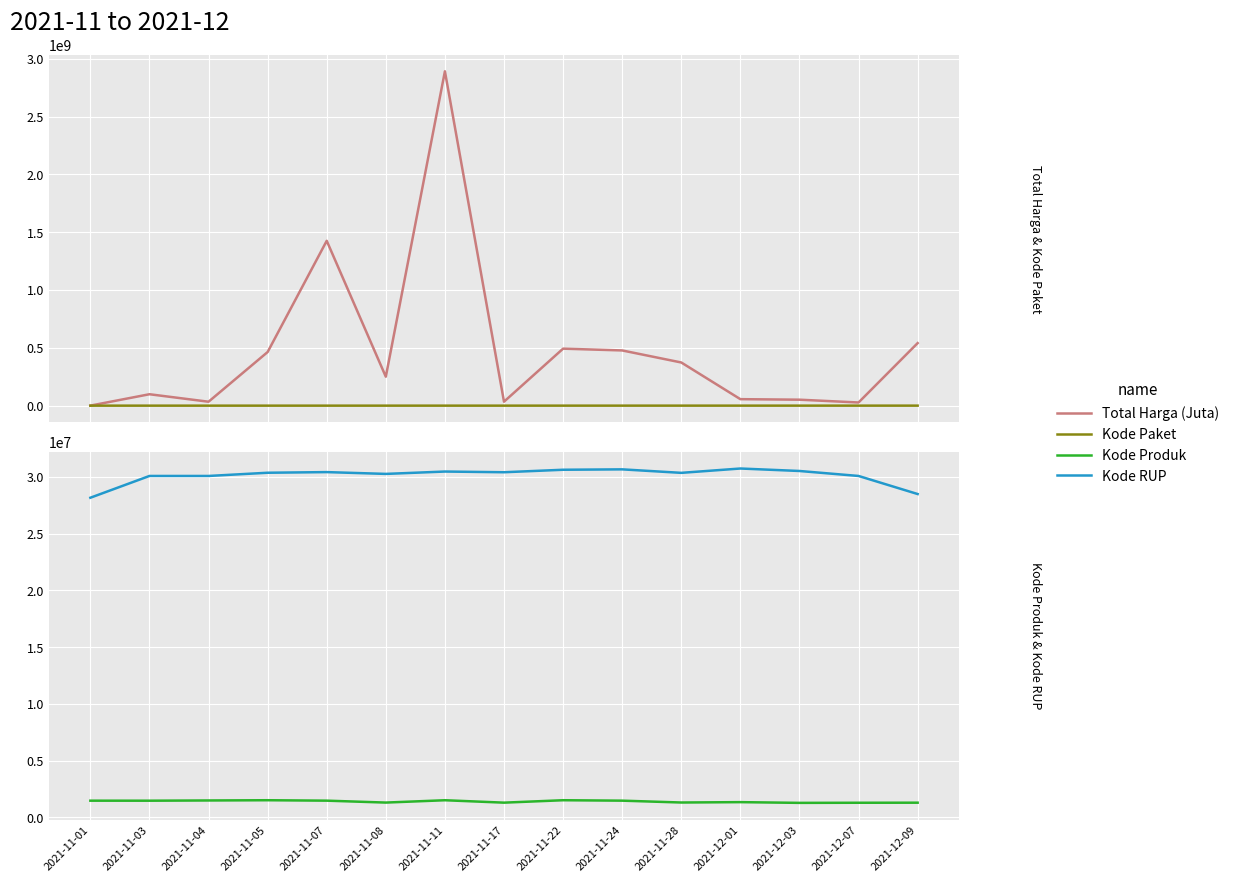

What are all the series names shown in the legend?

Total Harga (Juta), Kode Paket, Kode Produk, Kode RUP